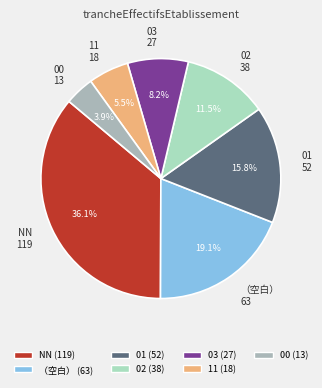

Which category has the biggest portion of the pie?

NN